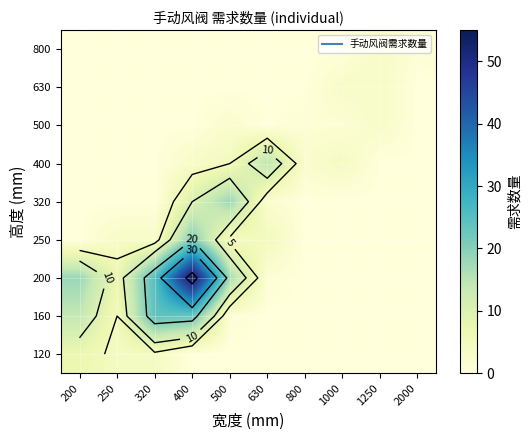

At 2000, list the series in order from smallest to largest.

120, 160, 200, 250, 320, 400, 500, 630, 800